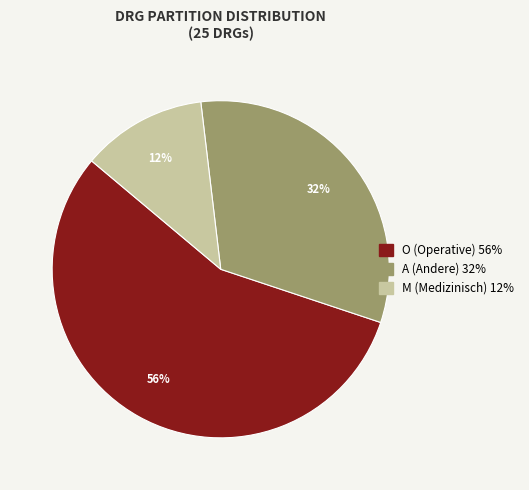

Which category has the smallest portion of the pie?

M